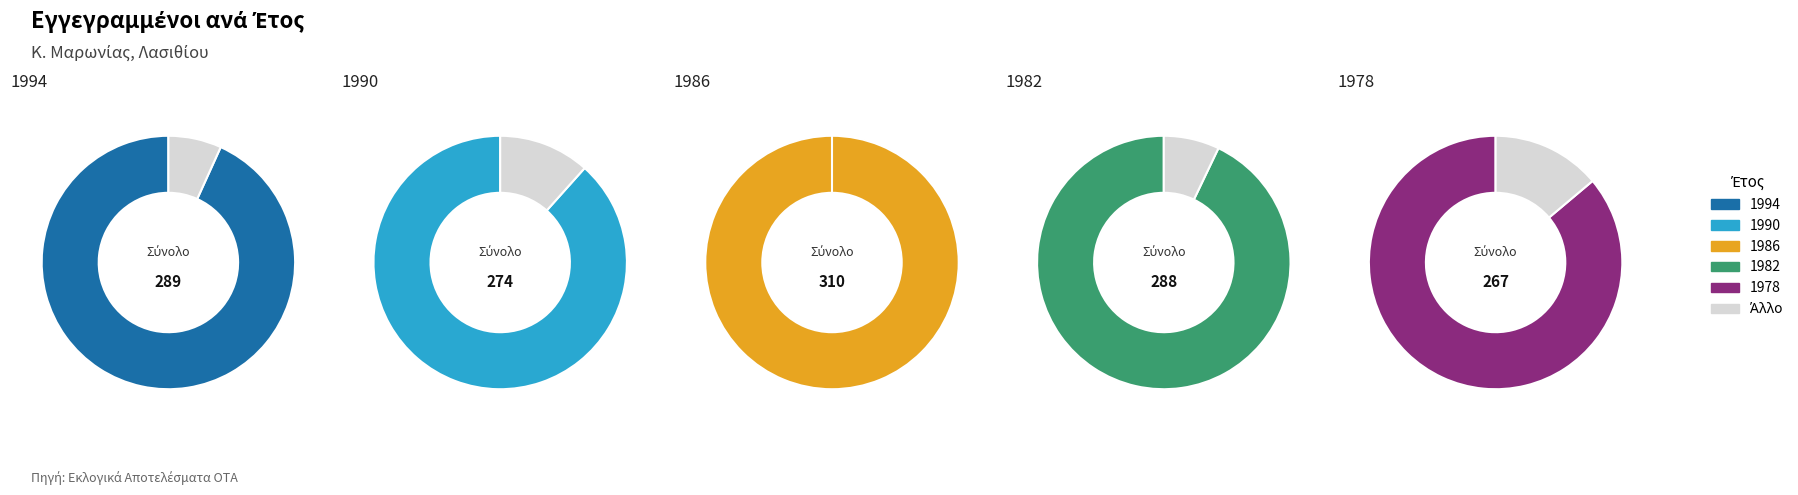

How many segments does this pie chart have?

5